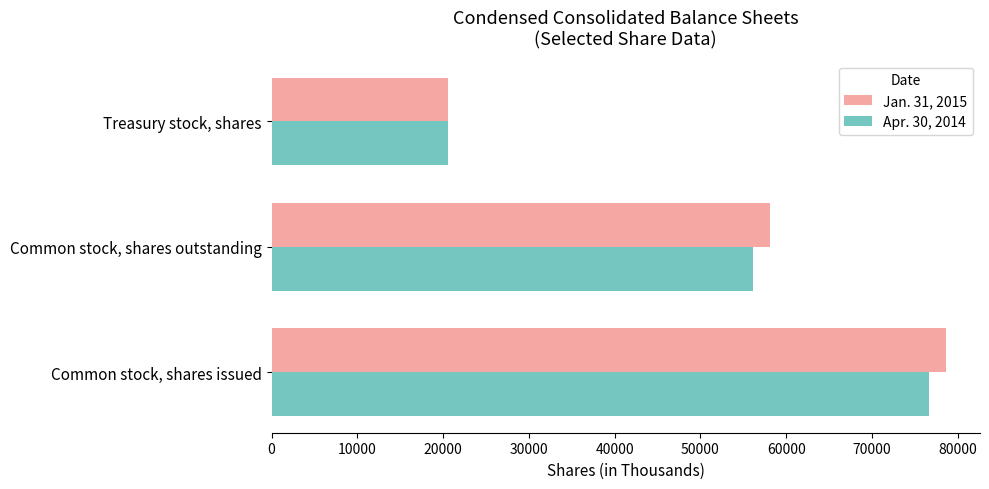

List the series in order of their peak value, highest first.

Jan. 31, 2015, Apr. 30, 2014